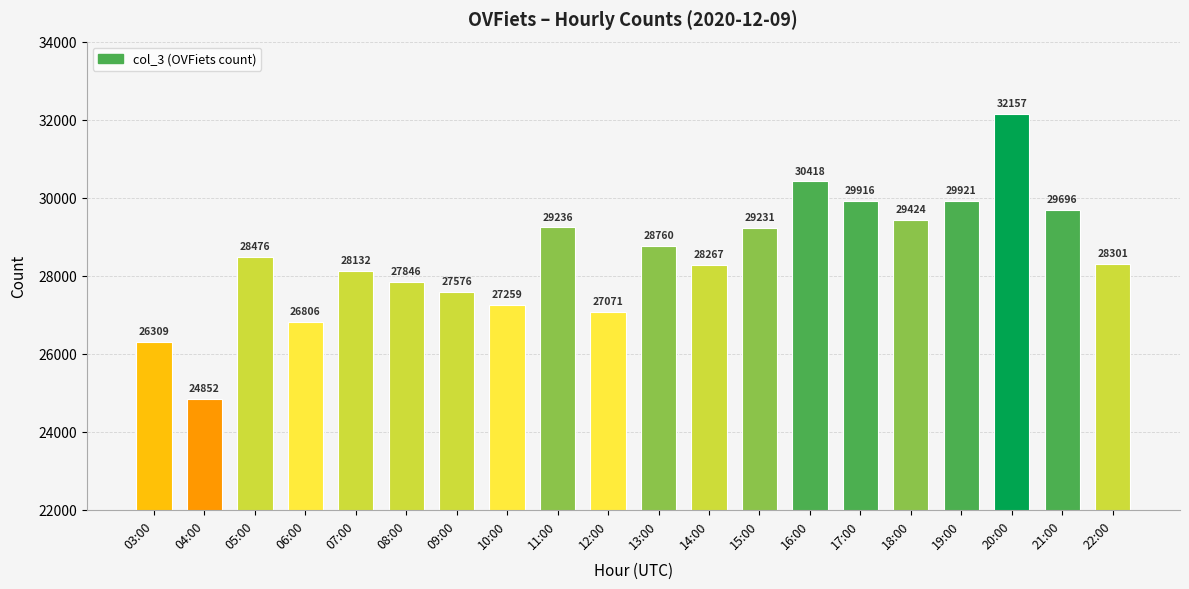

What is the change in value from 10:00 to 14:00?

+1008